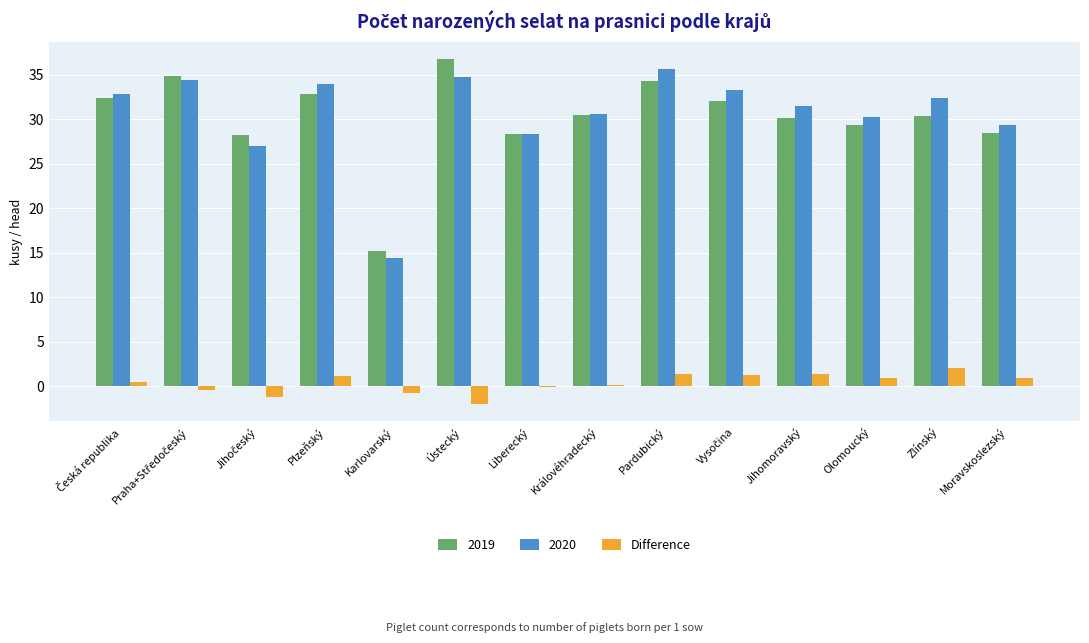

At which category does the chart reach its peak across all series?

Ústecký